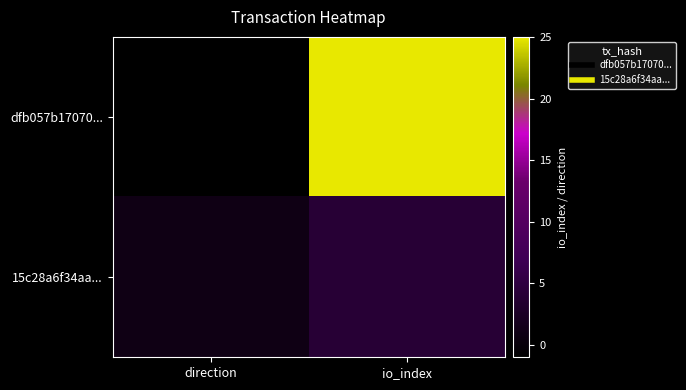

Rank the series by their maximum value, from highest to lowest.

dfb057b17070..., 15c28a6f34aa...